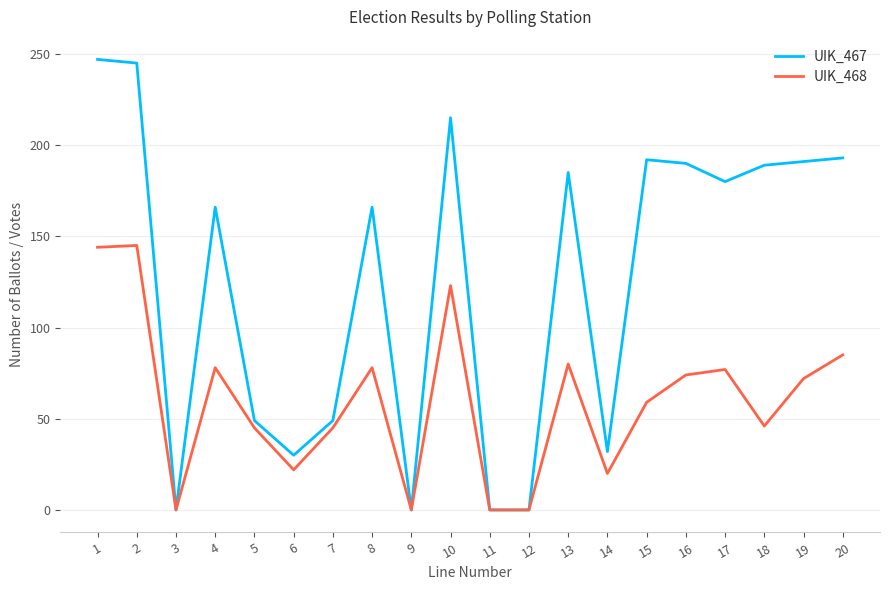

Which series changed the most between 5 and 6?

UIK_468